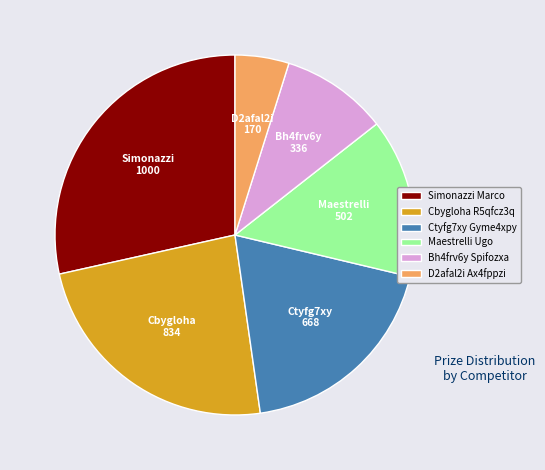

Approximately how many times larger is the value at D2afal2i Ax4fppzi compared to Bh4frv6y Spifozxa?

0.5